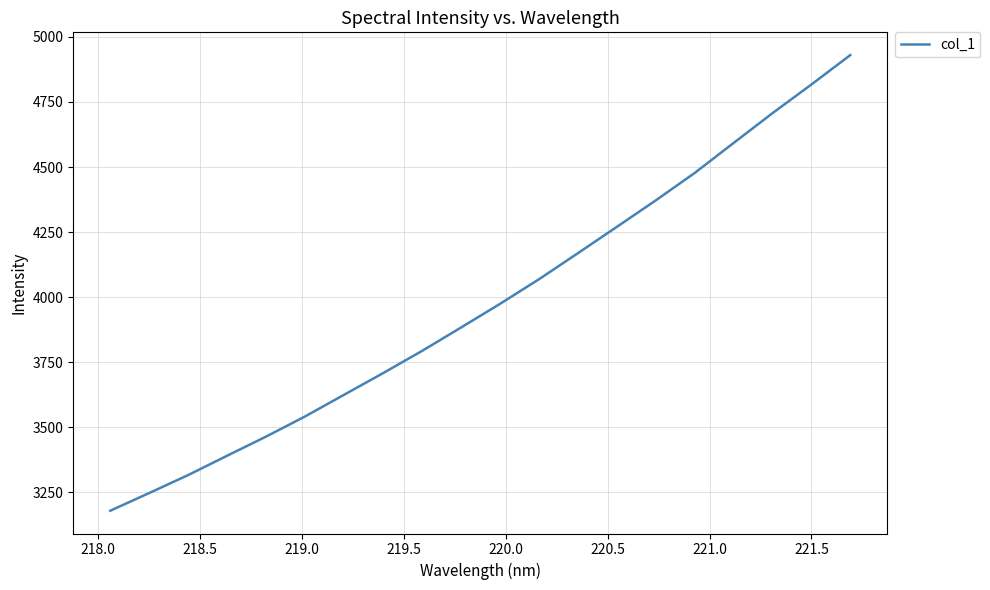

What is the minimum value shown in the chart?

3178.3